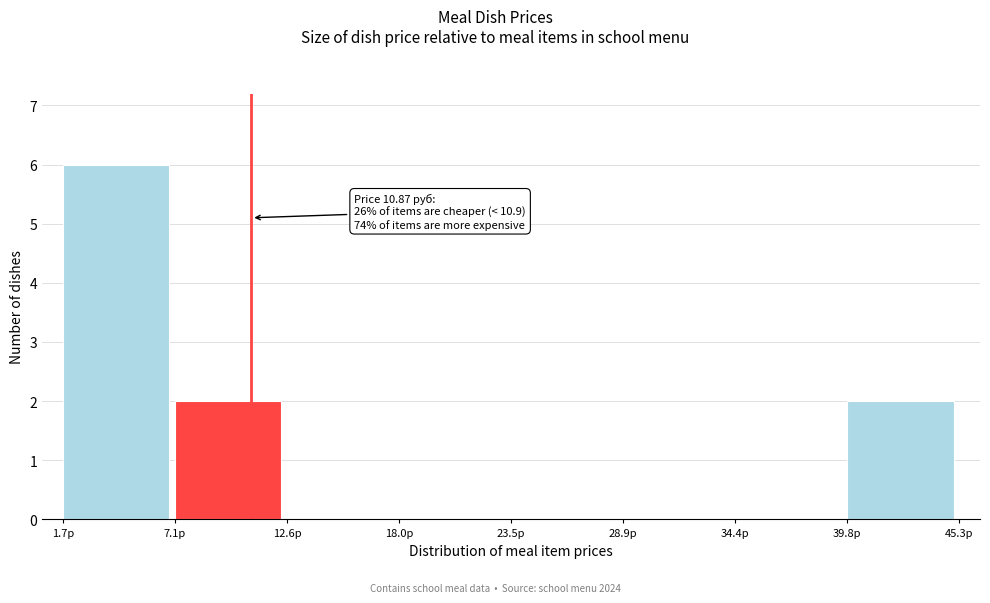

Which range on the x-axis has the tallest bar?

2 to 7